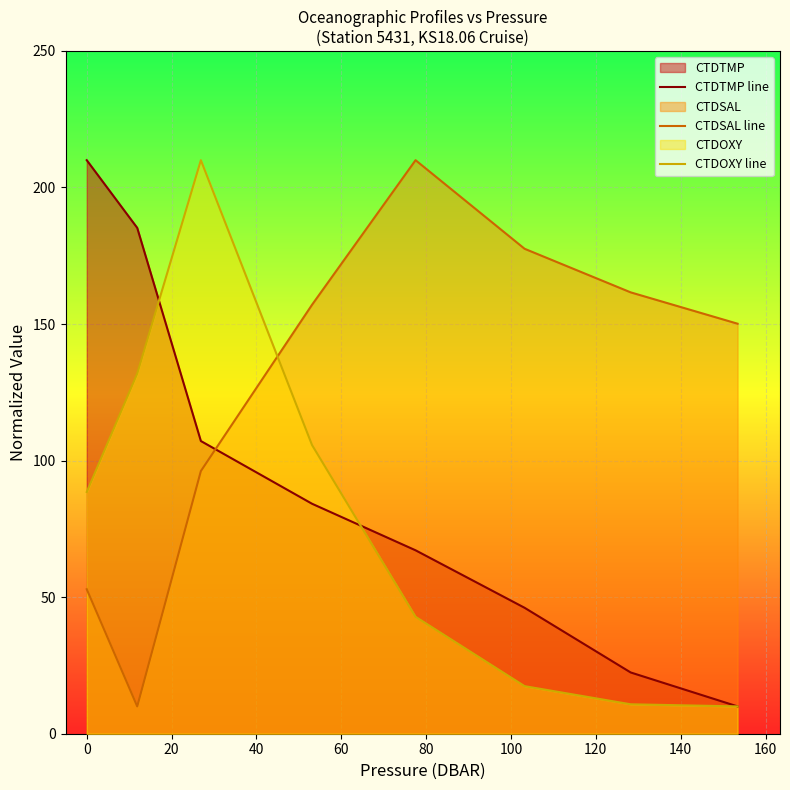

List the series in order of their overall mean, lowest first.

CTDOXY line, CTDTMP line, CTDSAL line